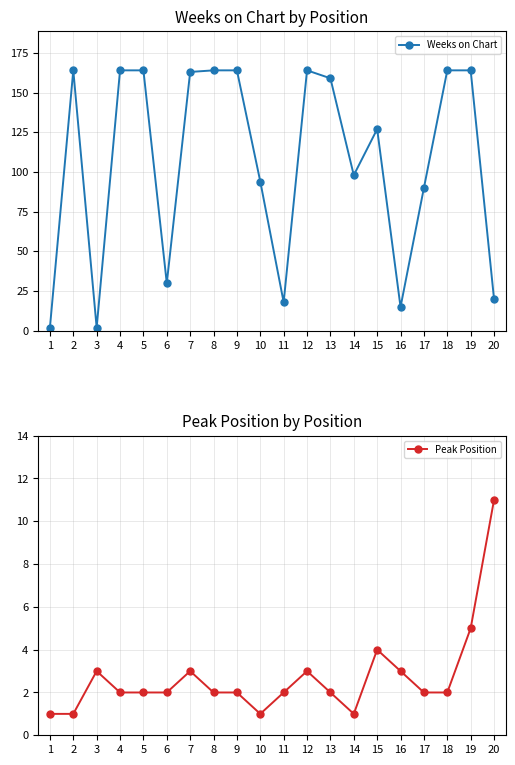

Which series has the largest total across all categories?

Weeks on Chart